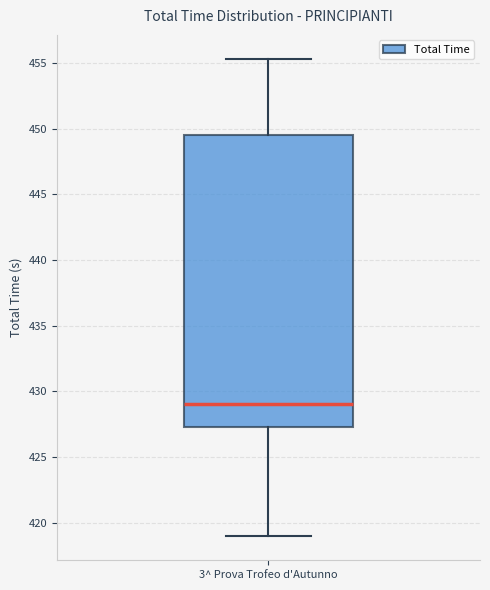

Transcribe this box plot: give where the median line is, the range the box spans, and where the two whiskers end, as read against the y-axis. The values are not printed on the chart, so give them approximately, as read against the axis.

median 429.0, box 427.5 to 449.5, whiskers 419.0 to 455.5